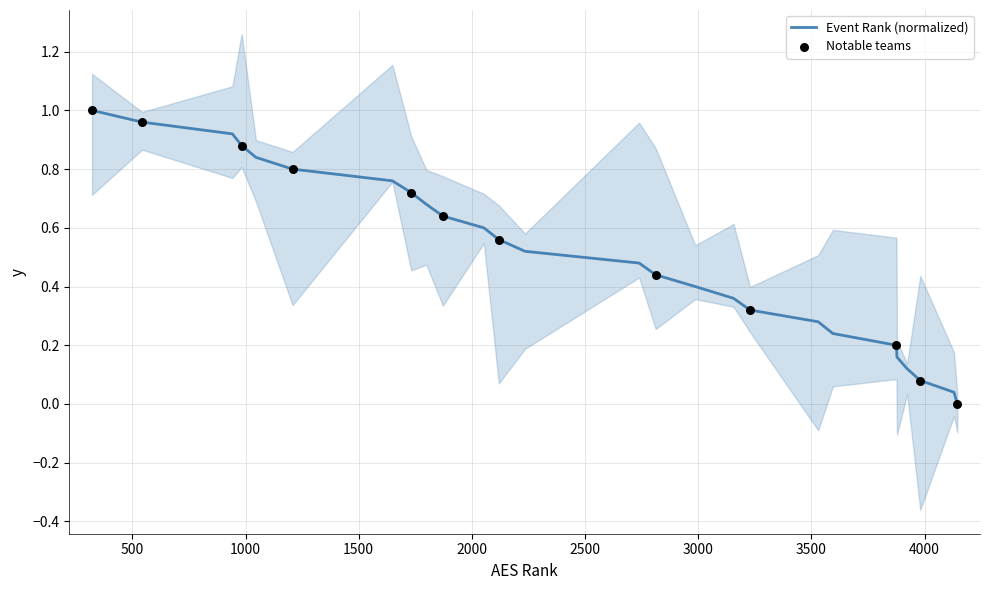

Which has a higher value, All In Volleyball or Tsunami R142N?

All In Volleyball